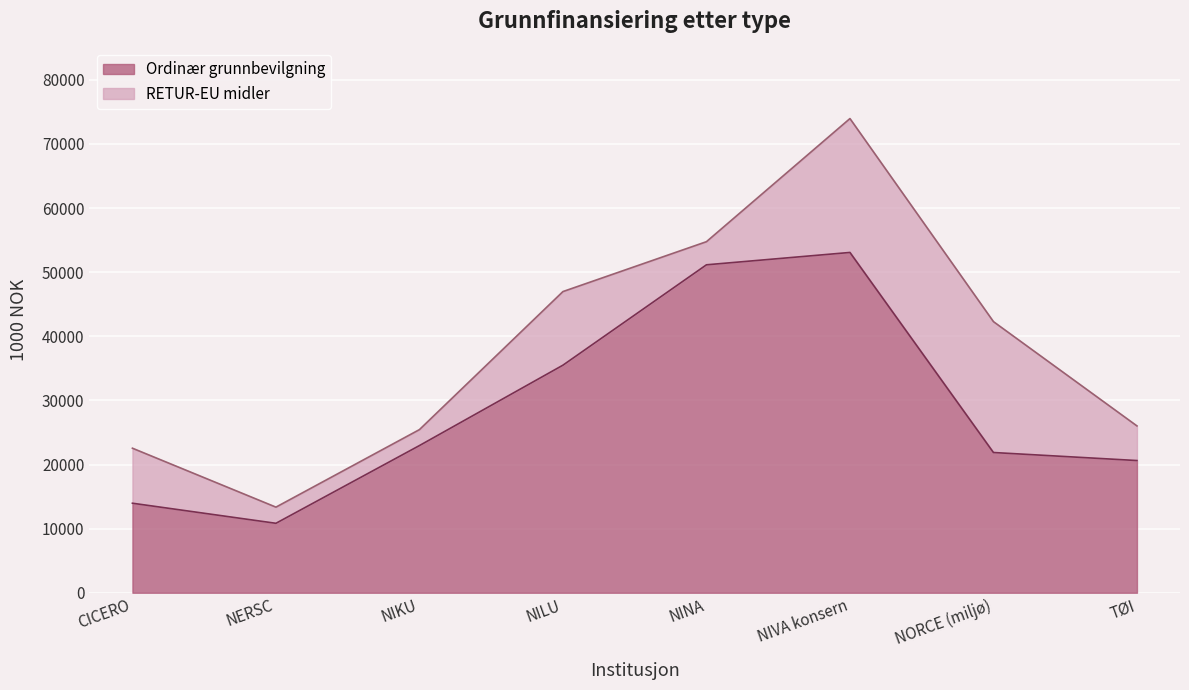

What is the label of the 5th point from the left?

NINA